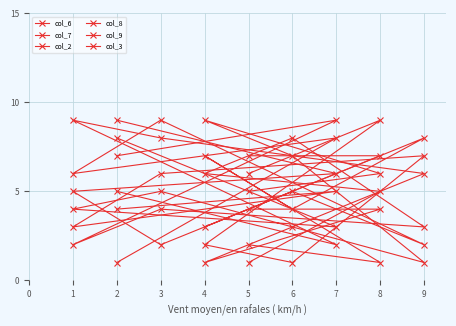

How many intersections are there between col_9 and col_6?

3